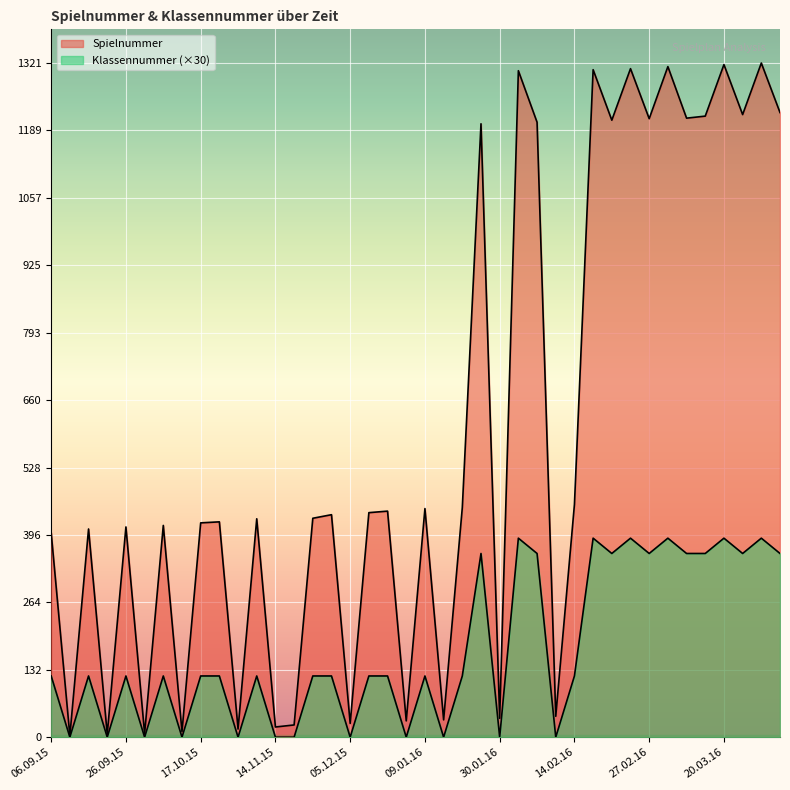

The value of Klassennummer at 10.10.15 is 249. True or false?

False